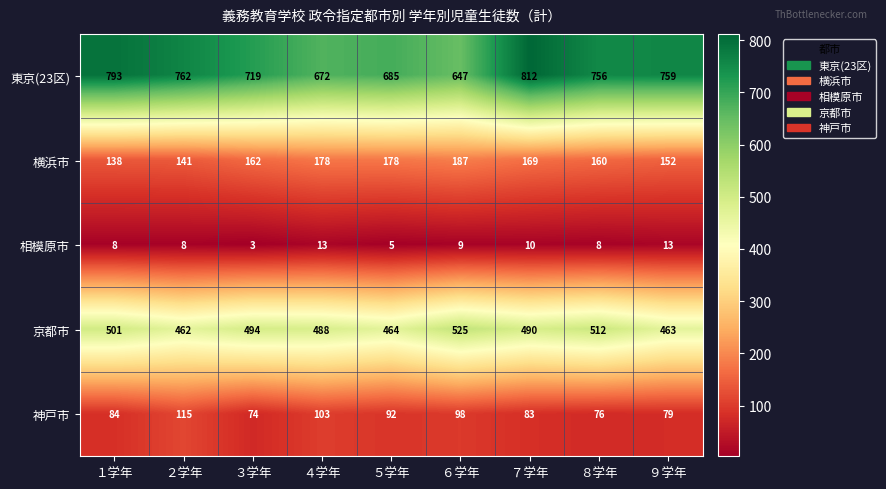

Rank the series at １学年 from lowest to highest value.

相模原市, 神戸市, 横浜市, 京都市, 東京(23区)